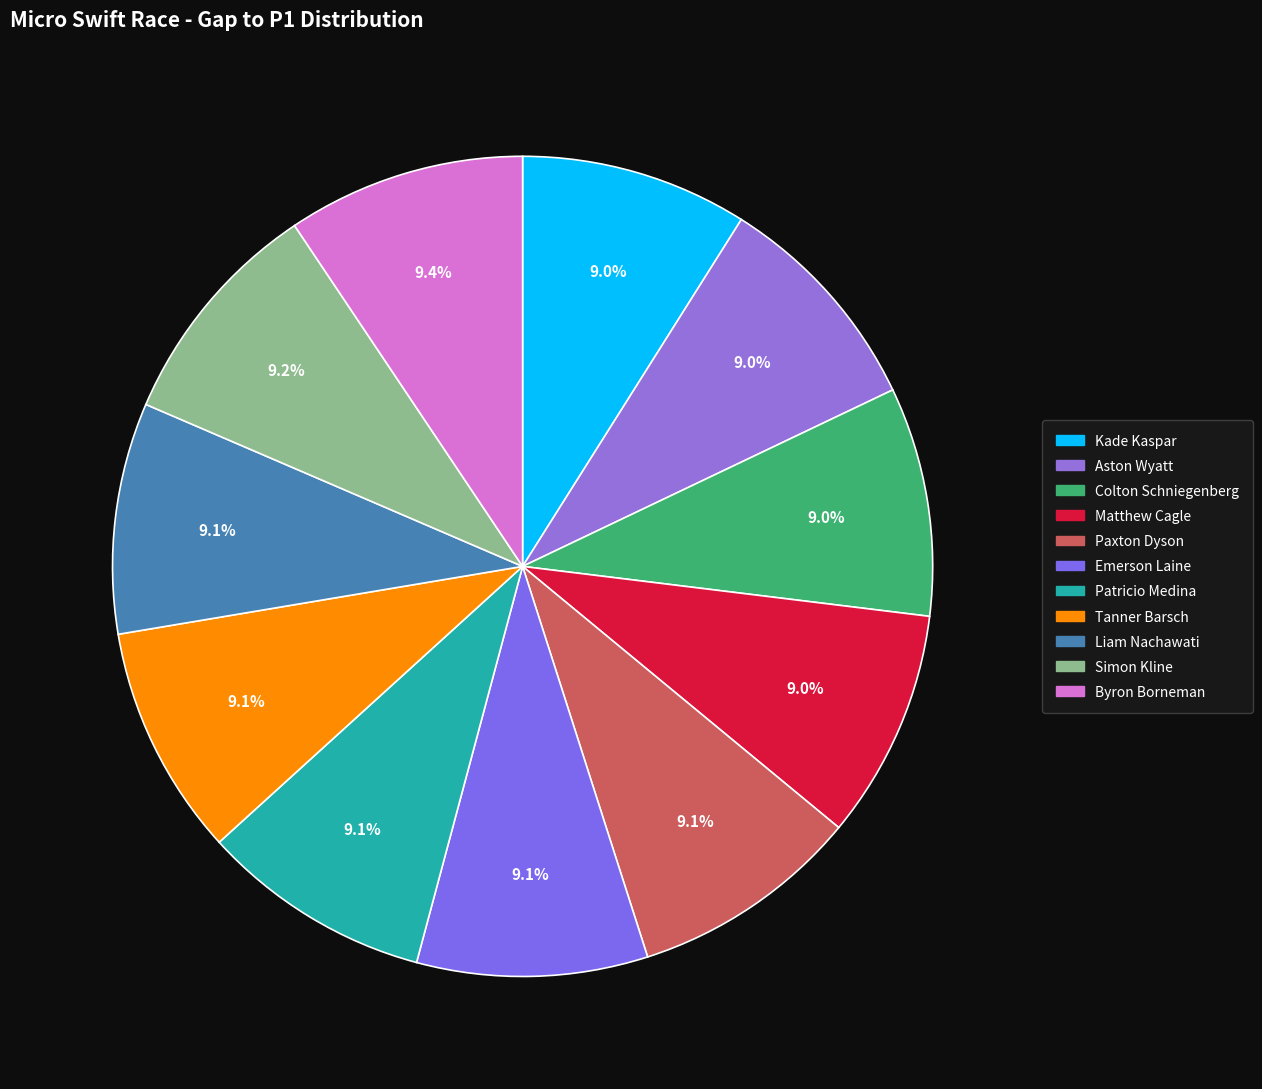

To the nearest percent, what portion does Matthew Cagle represent?

9%